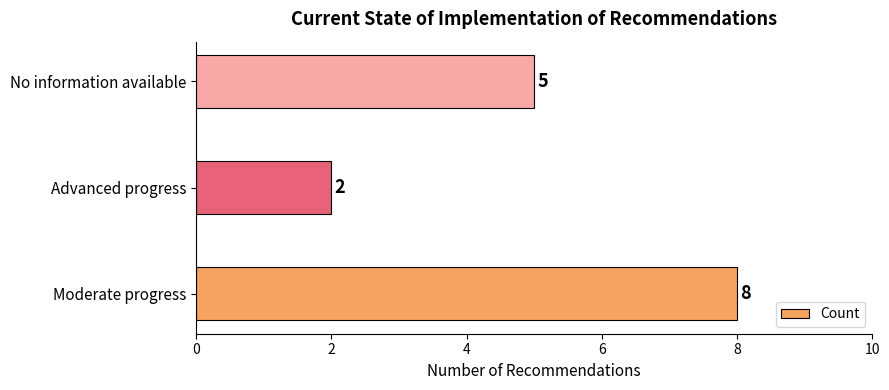

At which label is the value closest to 5?

No information available